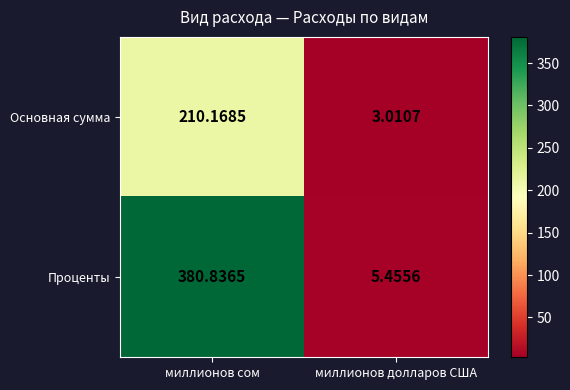

Rank the series by their average value, from lowest to highest.

Основная сумма, Проценты